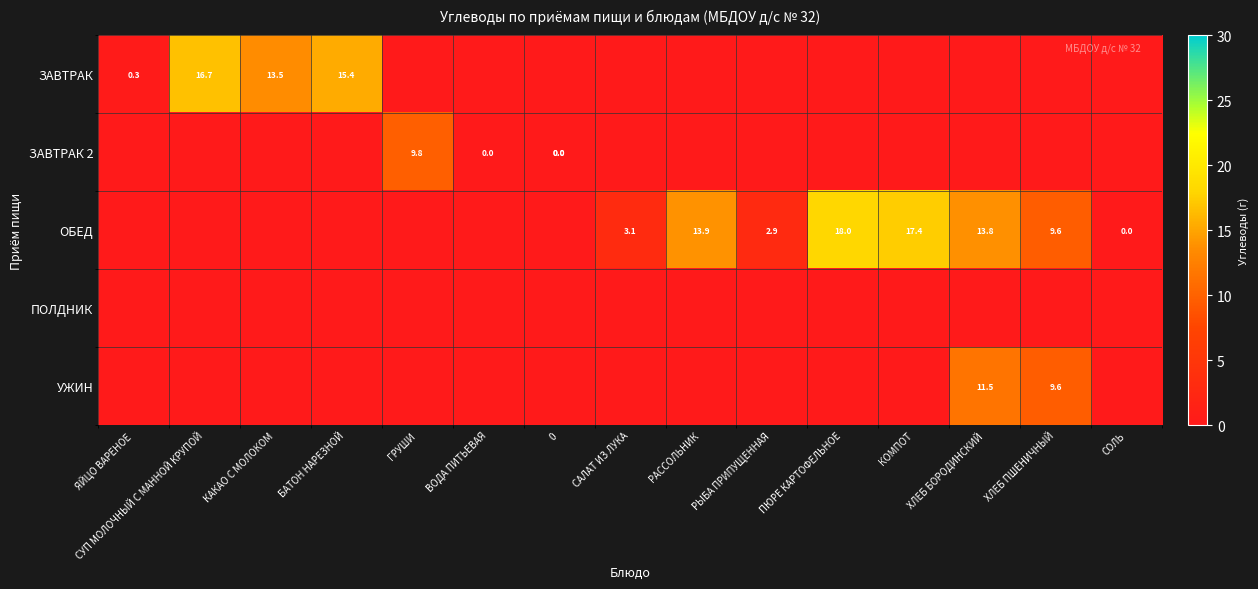

Is the value of ЗАВТРАК 2 at КОМПОТ greater than the value of УЖИН at РАССОЛЬНИК?

No